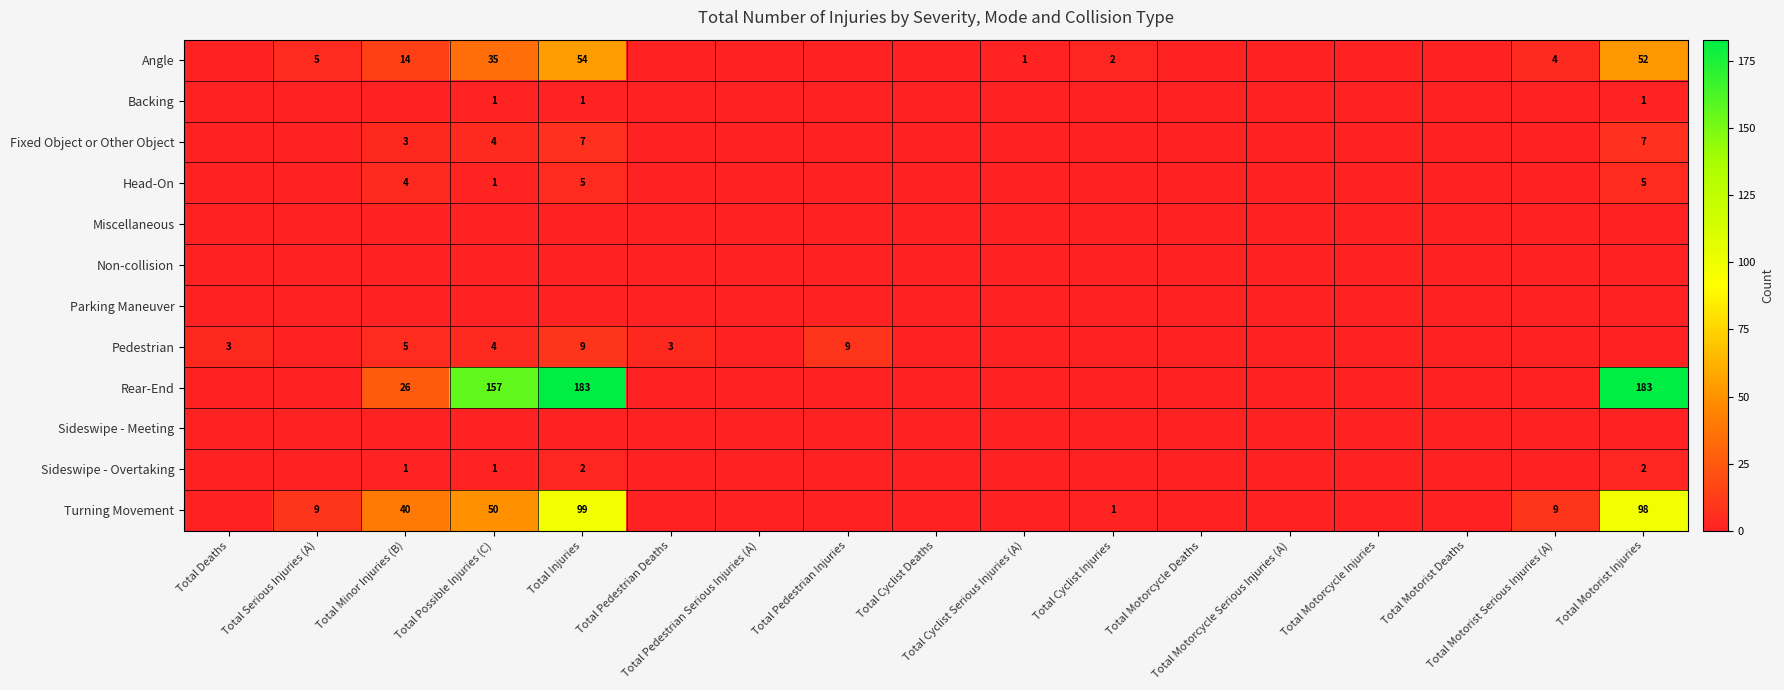

Is the value of Parking Maneuver at Total Minor Injuries (B) greater than the value of Rear-End at Total Cyclist Deaths?

No